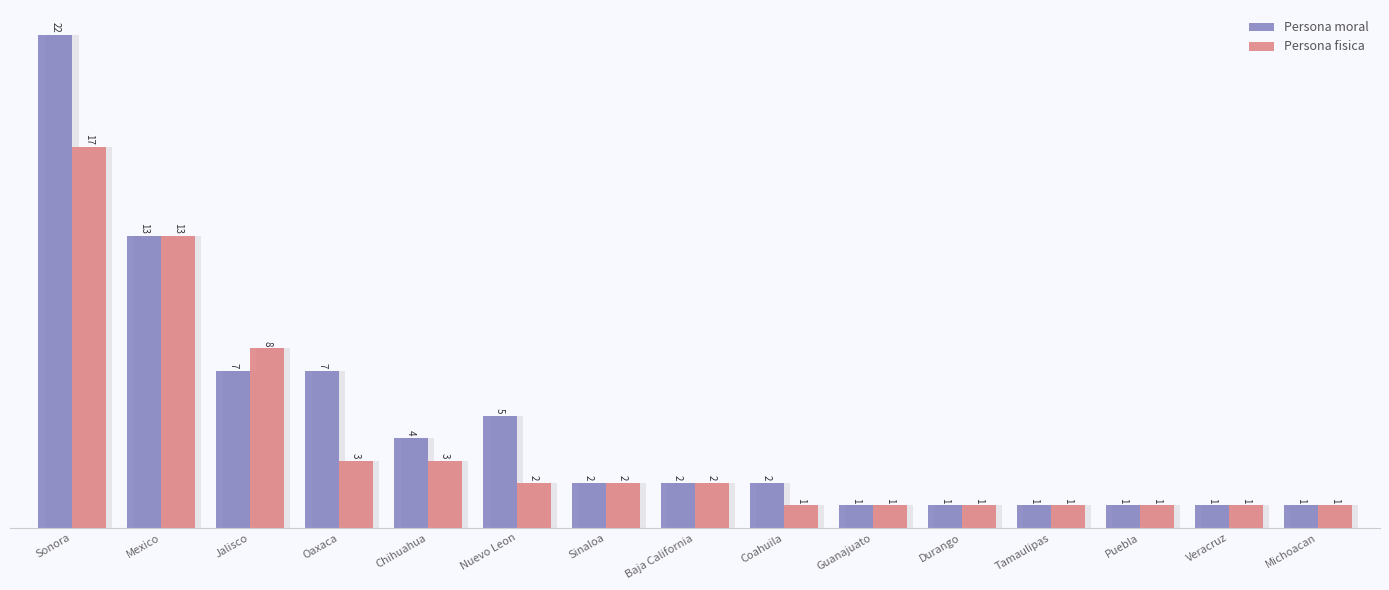

What is the sum of the Persona fisica values at Chihuahua and Tamaulipas?

4